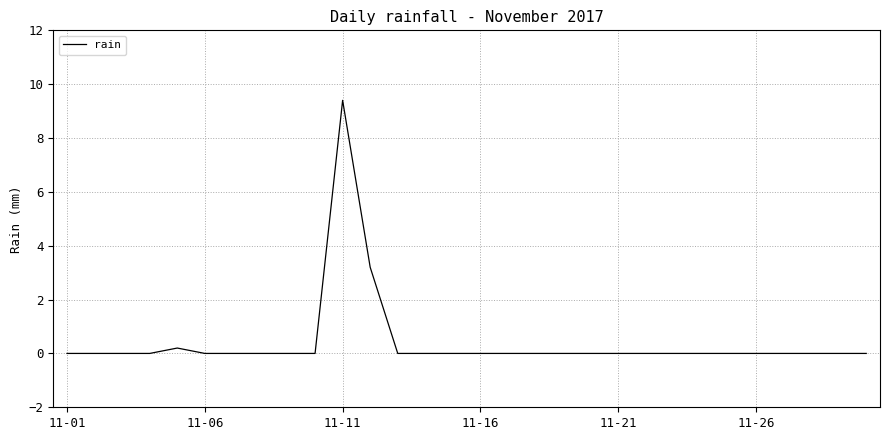

What is the difference between the maximum and minimum values?

9.4